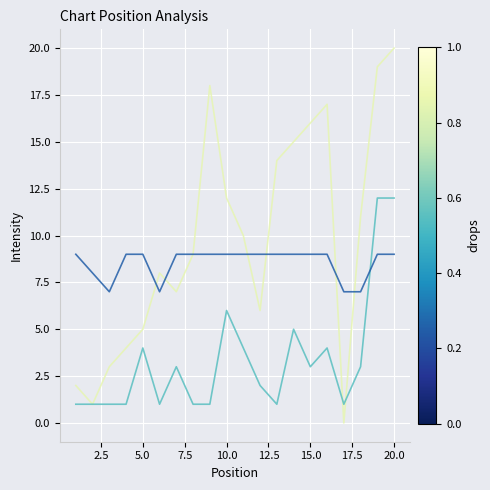

What is the greatest value displayed?

20